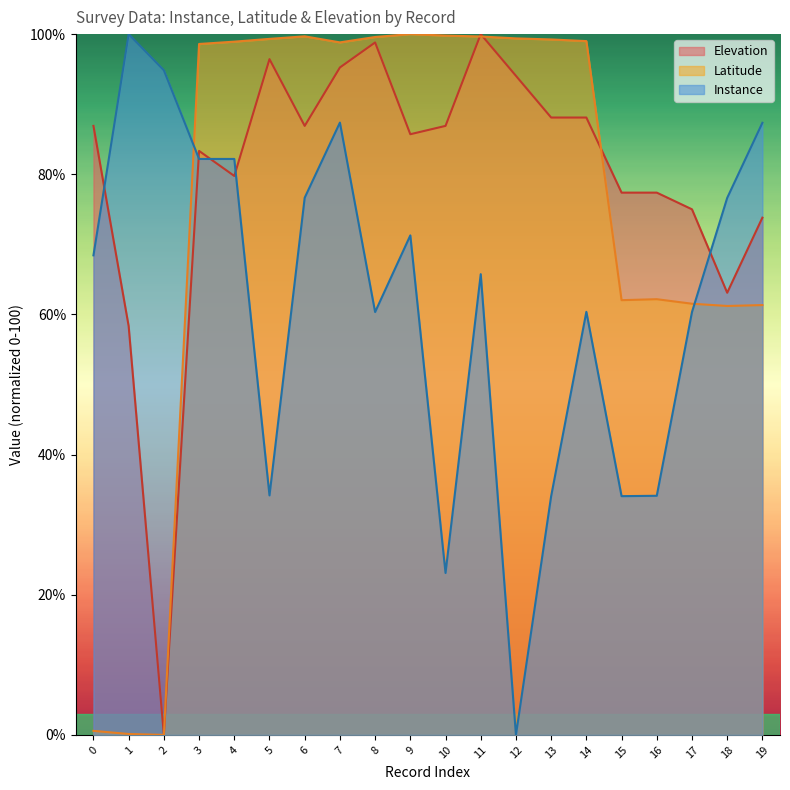

Where is the first local minimum for Latitude?

2